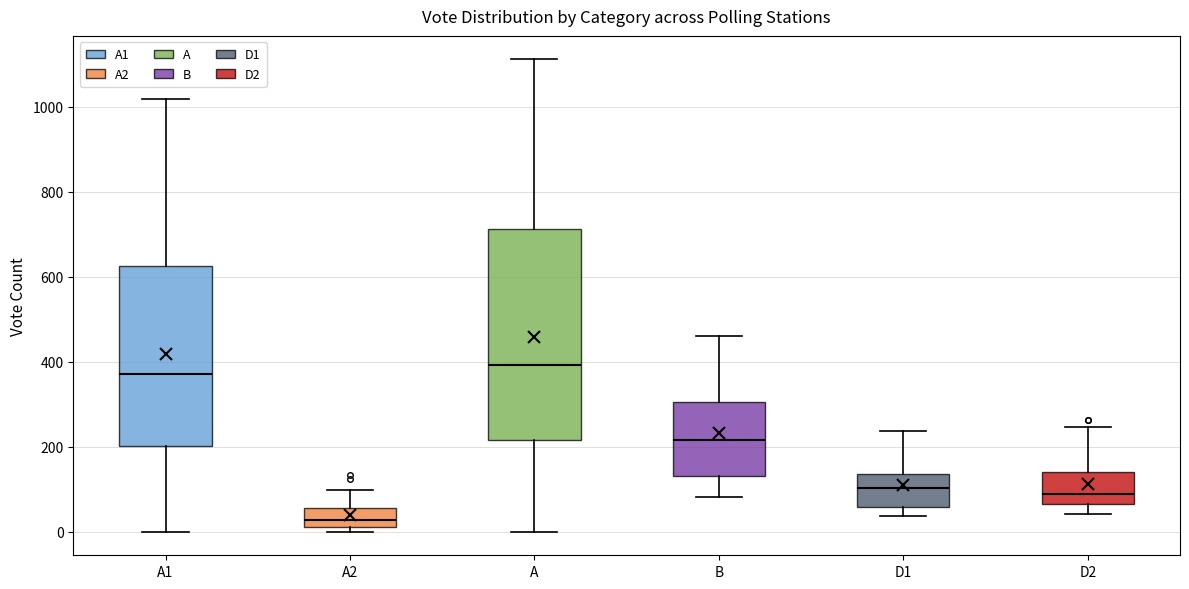

Which box is the tallest, from its lower edge to its upper edge?

A